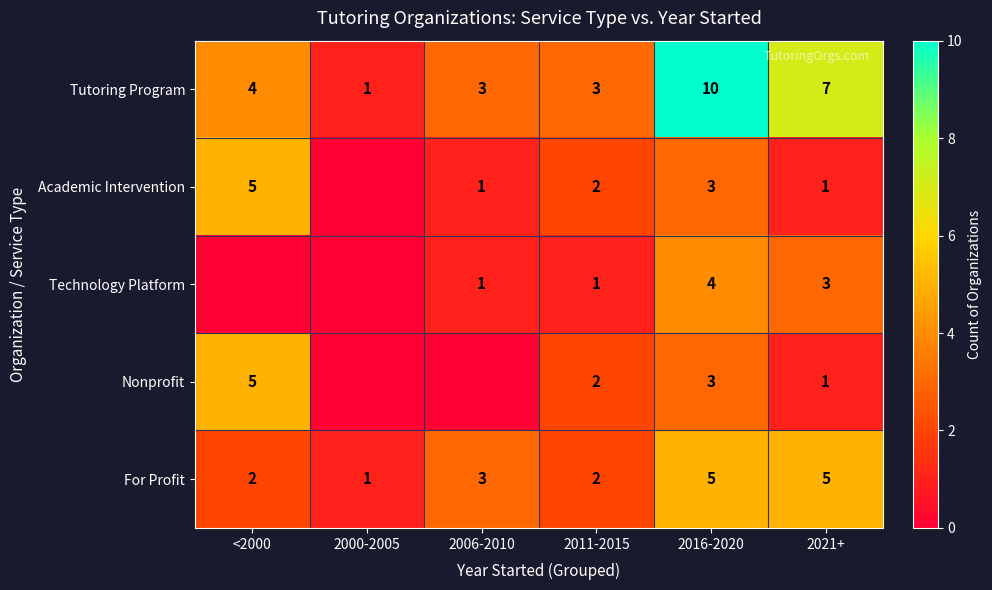

What value does the Tutoring Program series have at <2000?

4